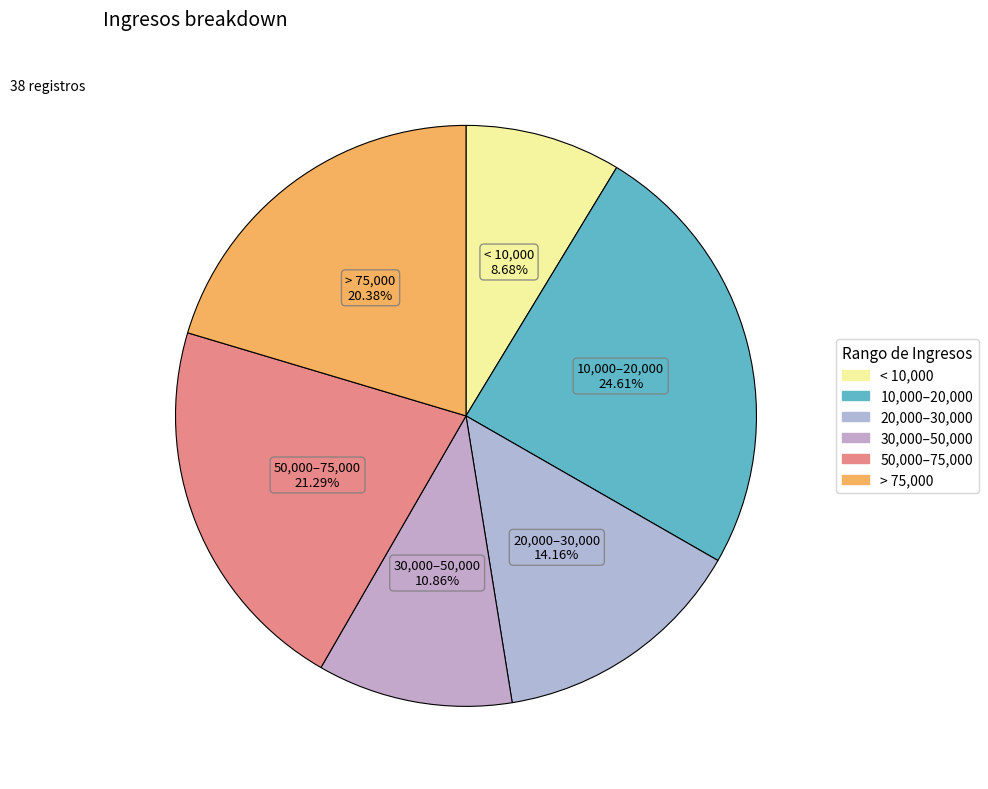

What is the largest slice in the pie chart?

10,000–20,000